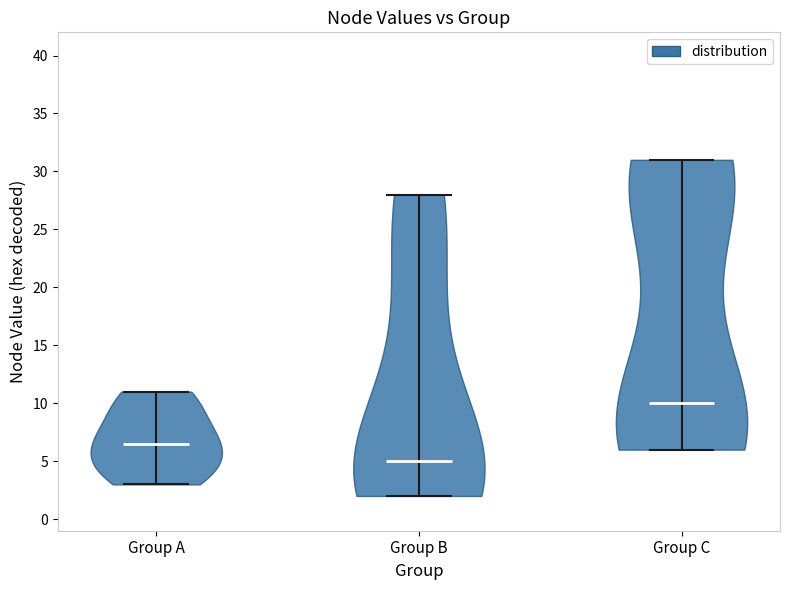

Reading left to right, read every violin against the y-axis: where its median line is, and the lowest and highest points it reaches. The values are not printed on the chart, so give them approximately, as read against the axis.

Group A: median line 6.5, lowest point 3.0, highest point 11.0
Group B: median line 5.0, lowest point 2.0, highest point 28.0
Group C: median line 10.0, lowest point 6.0, highest point 31.0